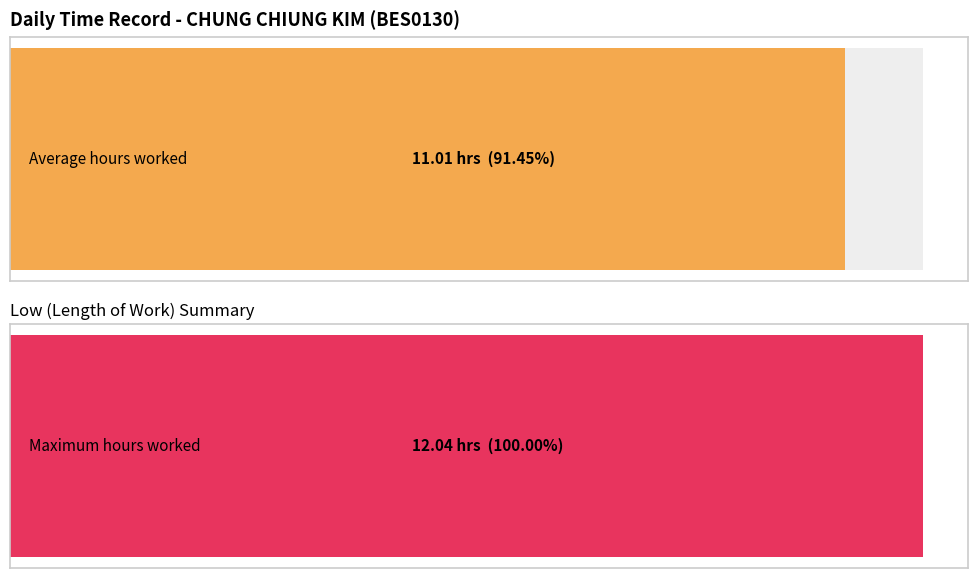

True or false: the data shows 4.2 at 22-Sat.

False